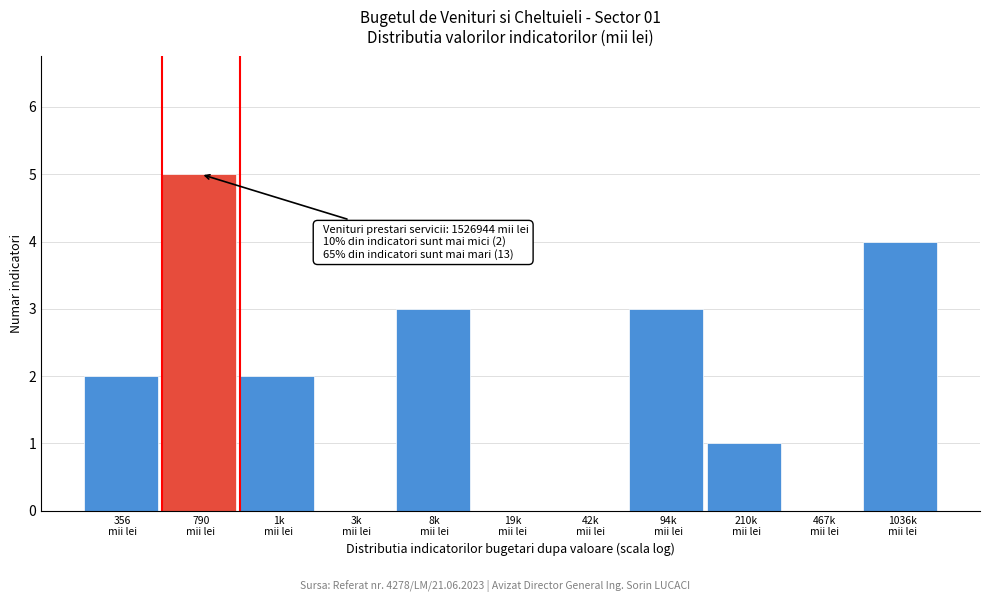

What is the maximum value shown in the chart?

5